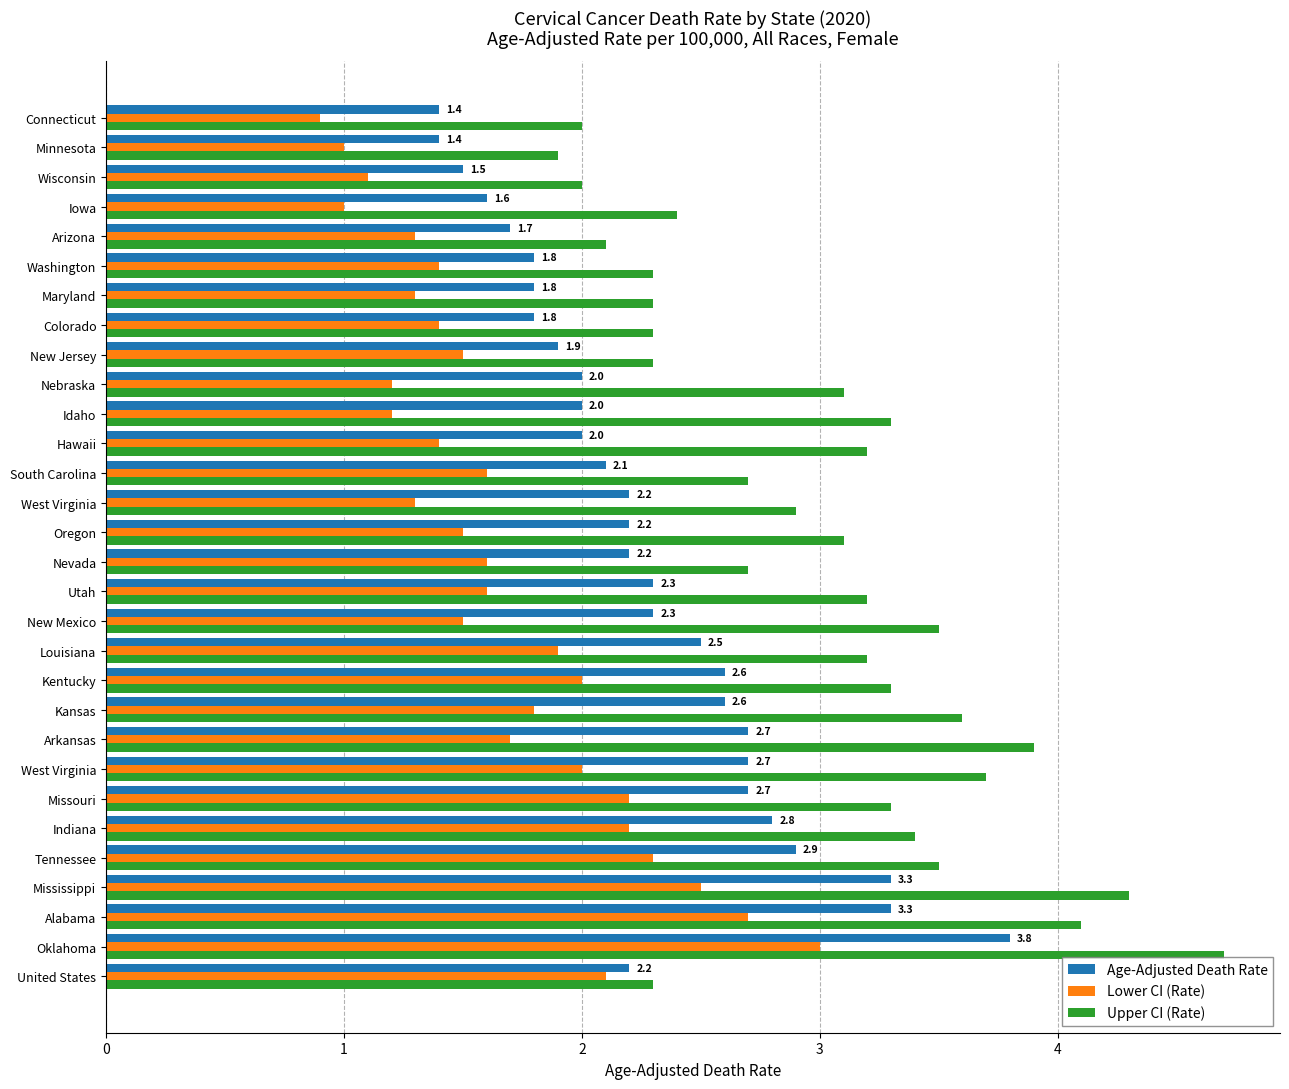

Reading right to left, what are all the values shown in this chart?

Age-Adjusted Death Rate: 1.4	1.4	1.5	1.6	1.7	1.8	1.8	1.8	1.9	2.0	2.0	2.0	2.1	2.2	2.2	2.2	2.3	2.3	2.5	2.6	2.6	2.7	2.7	2.7	2.8	2.9	3.3	3.3	3.8	2.2
Lower CI (Rate): 0.9	1.0	1.1	1.0	1.3	1.4	1.3	1.4	1.5	1.2	1.2	1.4	1.6	1.3	1.5	1.6	1.6	1.5	1.9	2.0	1.8	1.7	2.0	2.2	2.2	2.3	2.5	2.7	3.0	2.1
Upper CI (Rate): 2.0	1.9	2.0	2.4	2.1	2.3	2.3	2.3	2.3	3.1	3.3	3.2	2.7	2.9	3.1	2.7	3.2	3.5	3.2	3.3	3.6	3.9	3.7	3.3	3.4	3.5	4.3	4.1	4.7	2.3